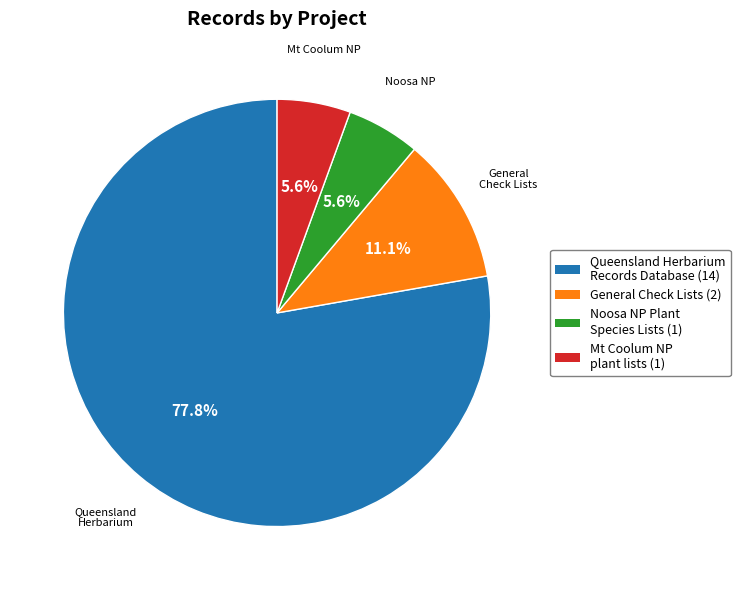

Count the number of slices in the pie.

4